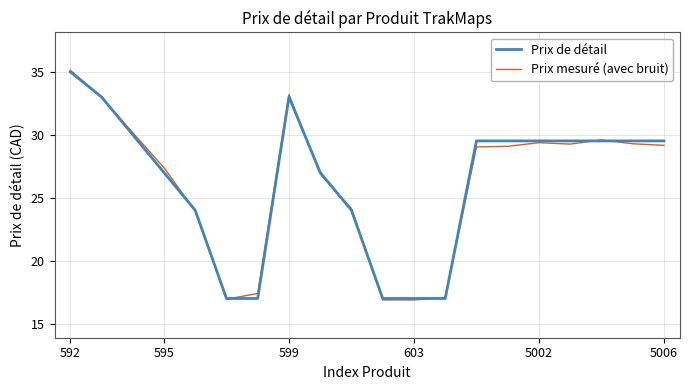

What is the minimum value for Prix mesuré (avec bruit)?

16.9